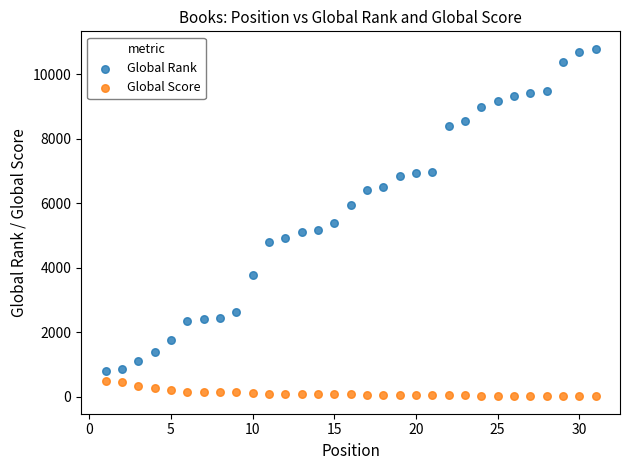

Across all data points, what is the range of X values (max minus min)?

30